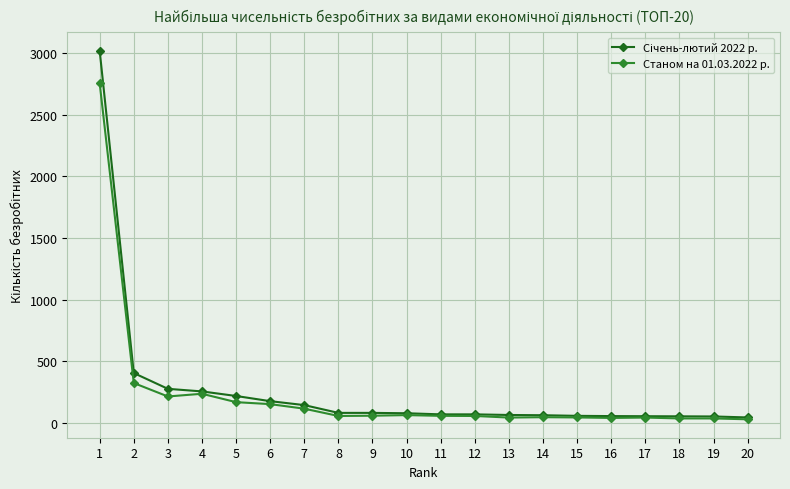

How many data points does each series have?

20